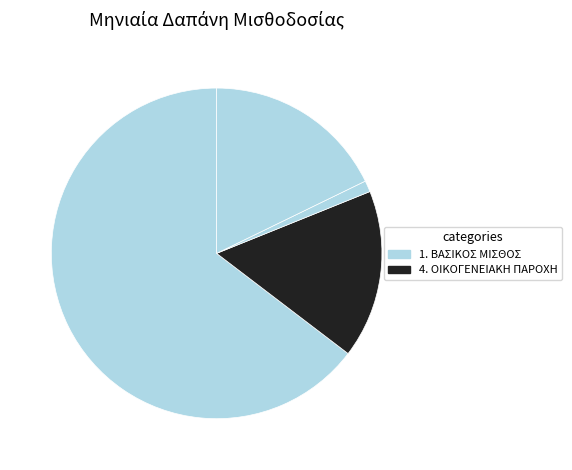

How many segments does this pie chart have?

4